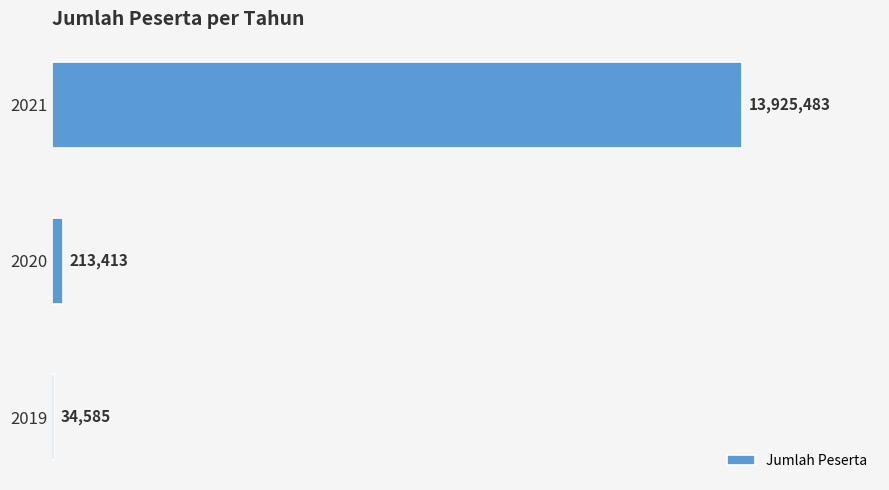

Are the bars grouped side by side (vs. stacked)?

No